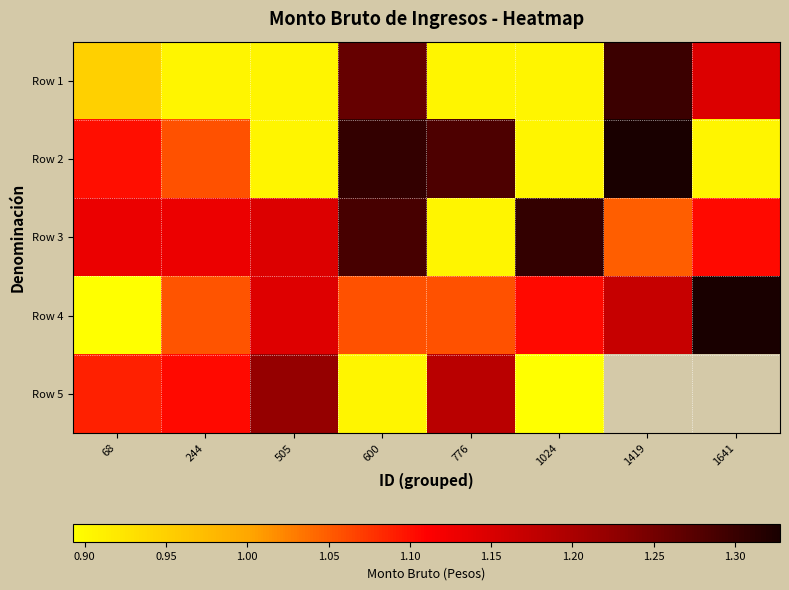

Is the value of Row 2 at 776 greater than the value of Row 3 at 1641?

Yes